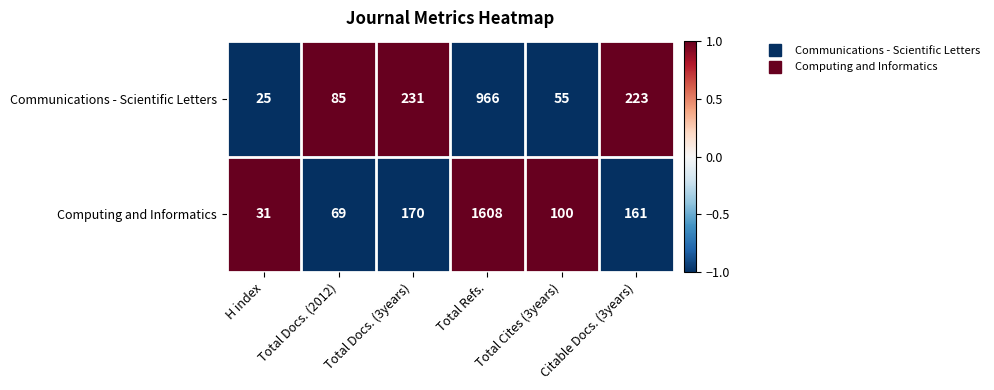

Is it true that Communications - Scientific Letters equals 43 at H index?

False